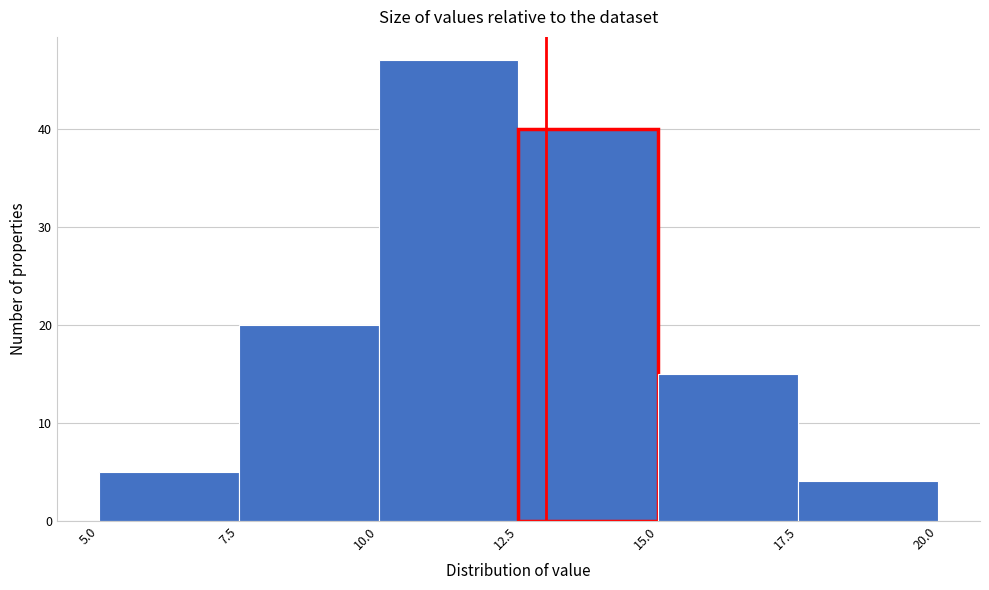

Which range on the x-axis has the tallest bar?

10.0 to 12.5